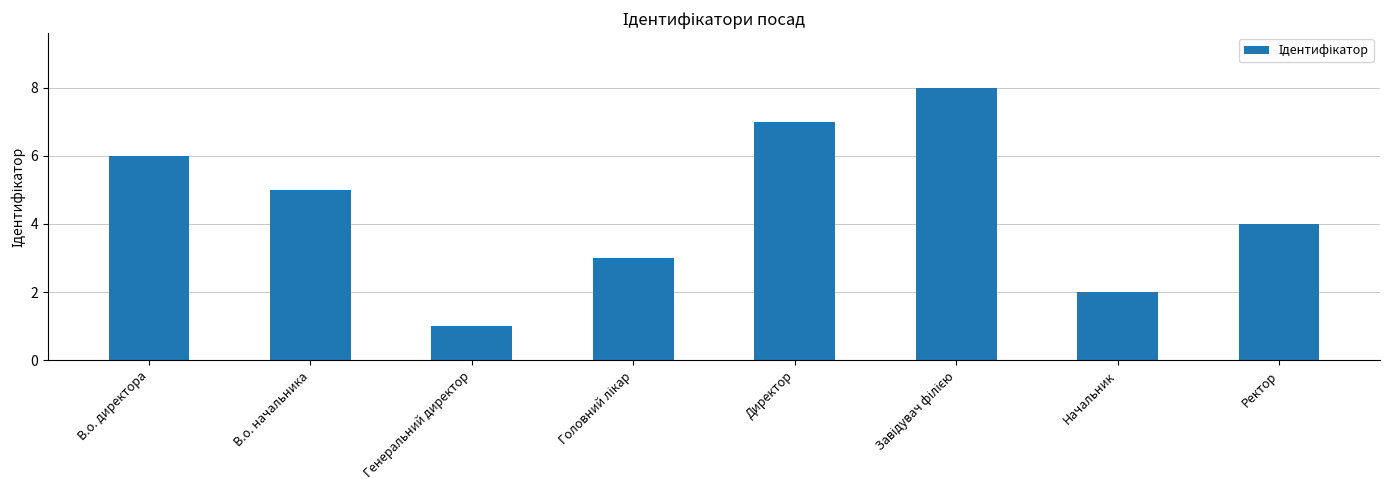

Which category has the lowest value across all series?

Генеральний директор